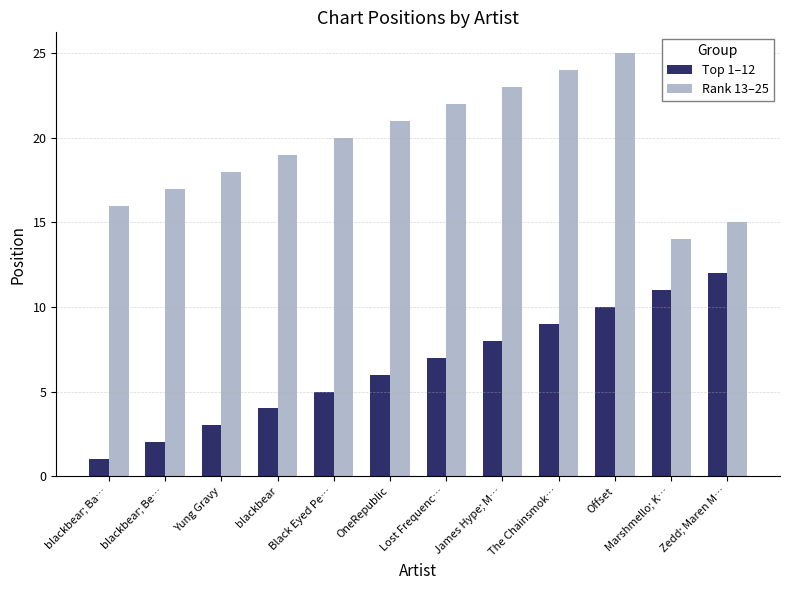

What is the total value across all series at blackbear; Be…?

19